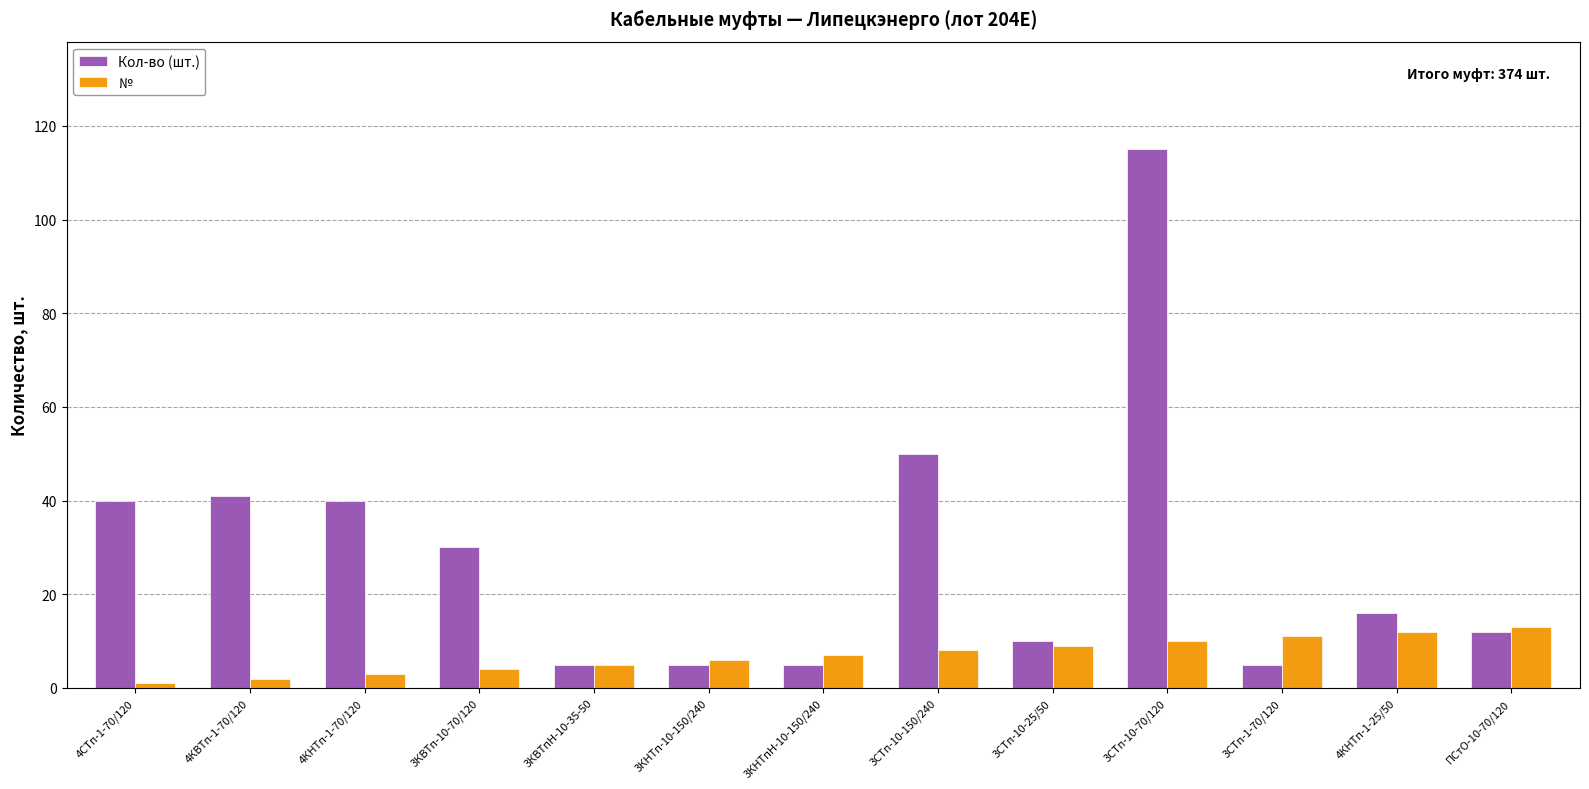

Where is Кол-во (шт.) nearest to the value 60?

3СТп-10-150/240